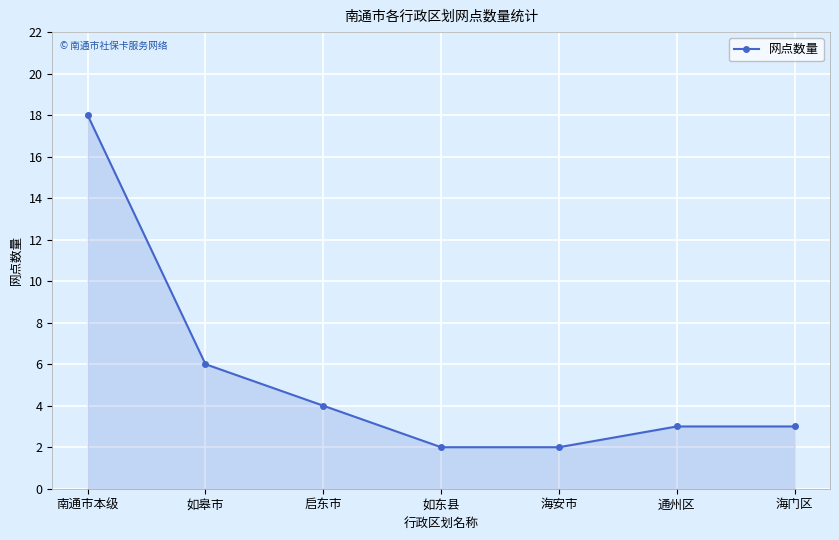

At which label is the value closest to 10?

如皋市